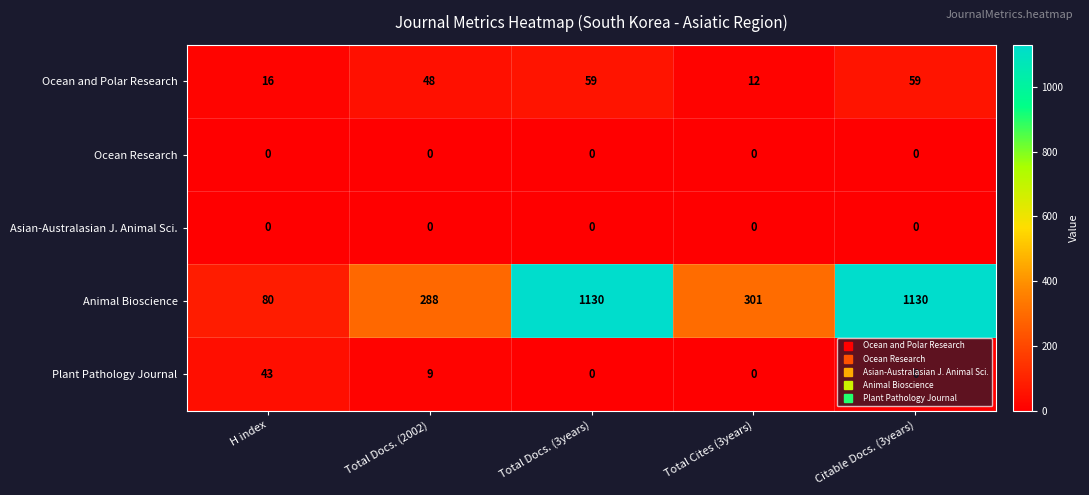

Which series has the largest total across all categories?

Animal Bioscience